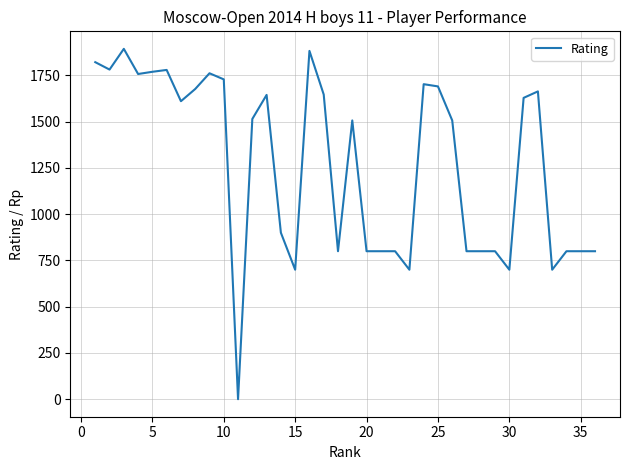

What is the maximum value shown in the chart?

1894